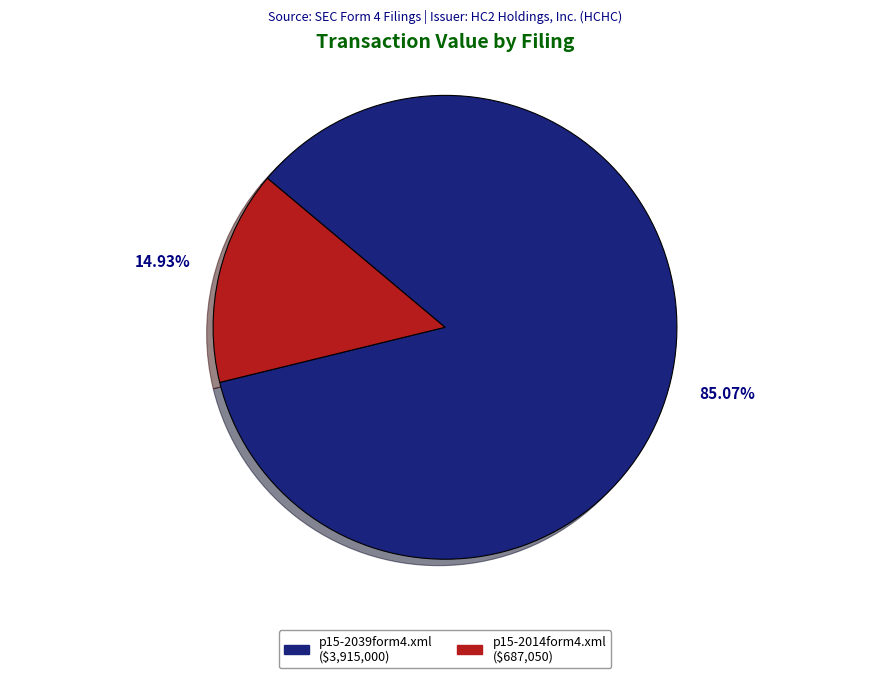

What percentage do p15-2014form4.xml and p15-2039form4.xml together represent?

100.0%